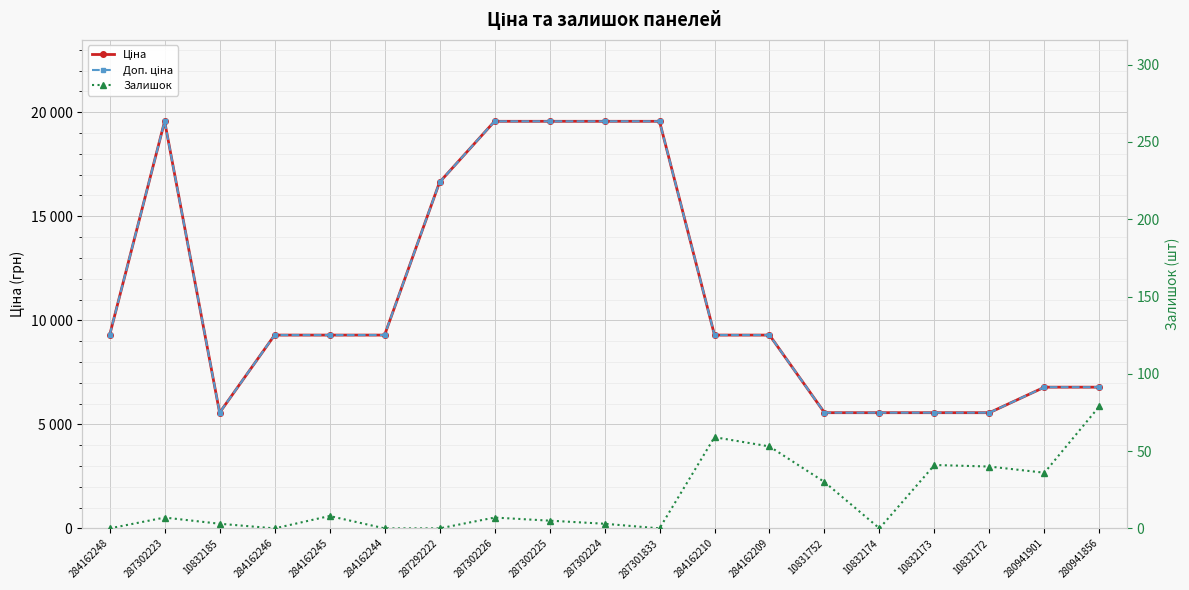

True or false: Ціна and Залишок intersect in this chart.

False